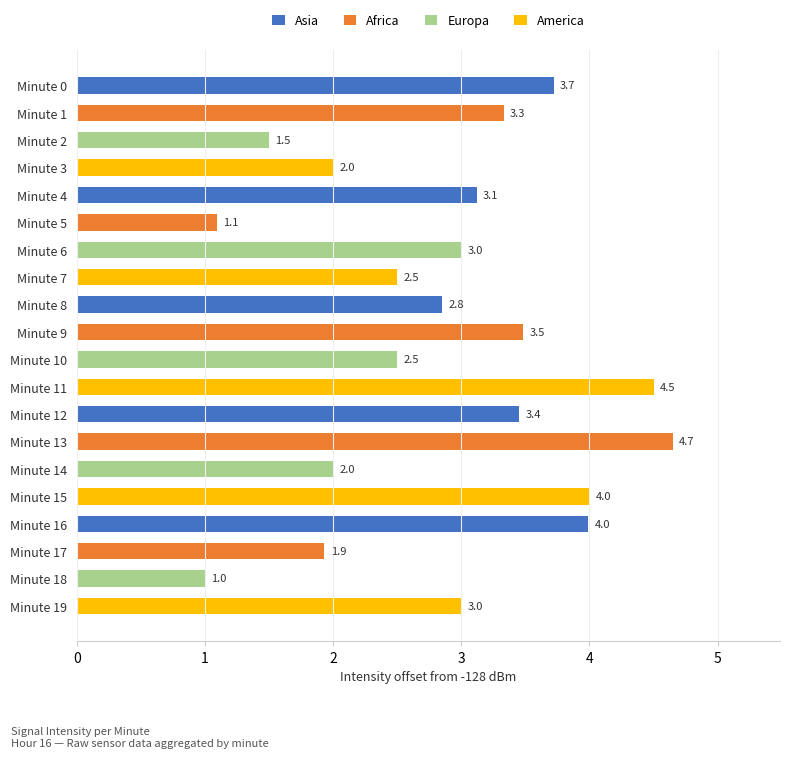

What is the minimum value shown in the chart?

1.0